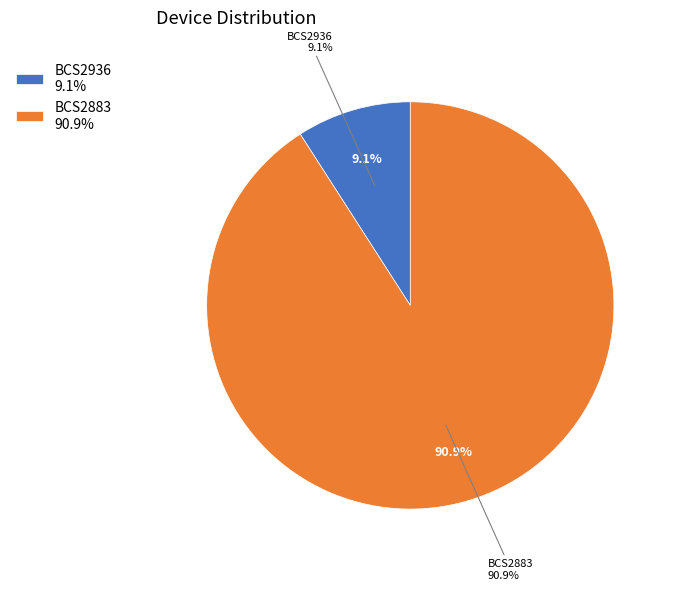

Does any single category account for the majority?

Yes